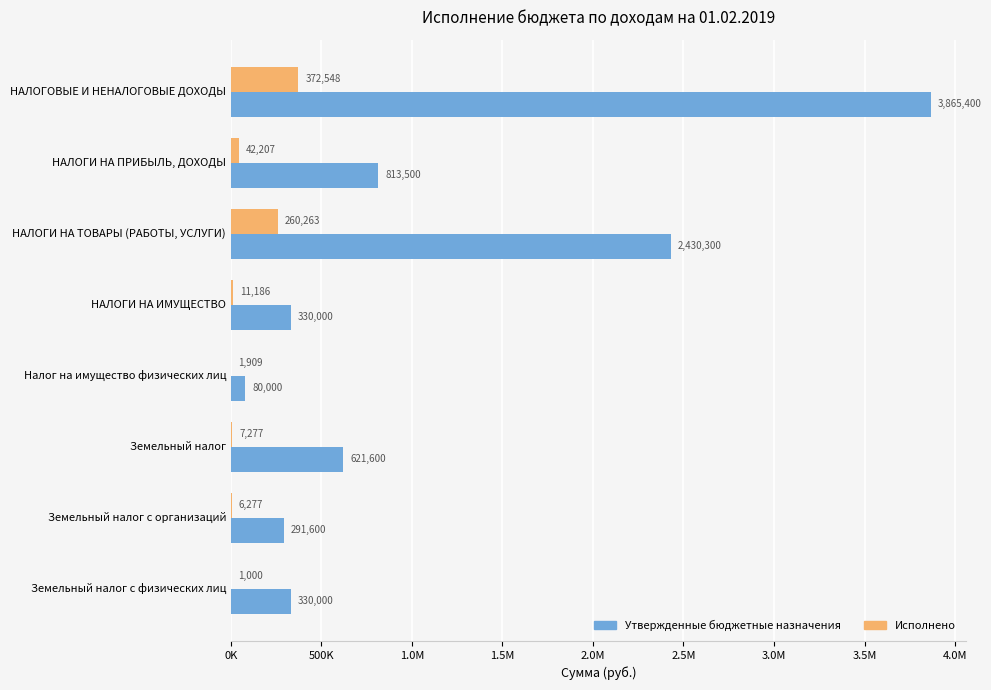

List the series in order of their peak value, highest first.

Утвержденные бюджетные назначения, Исполнено